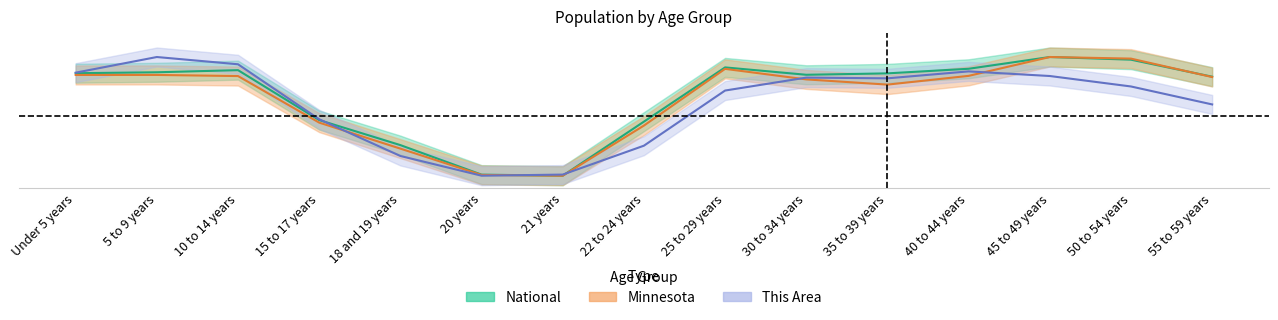

At which category does This Area reach its first local valley?

20 years